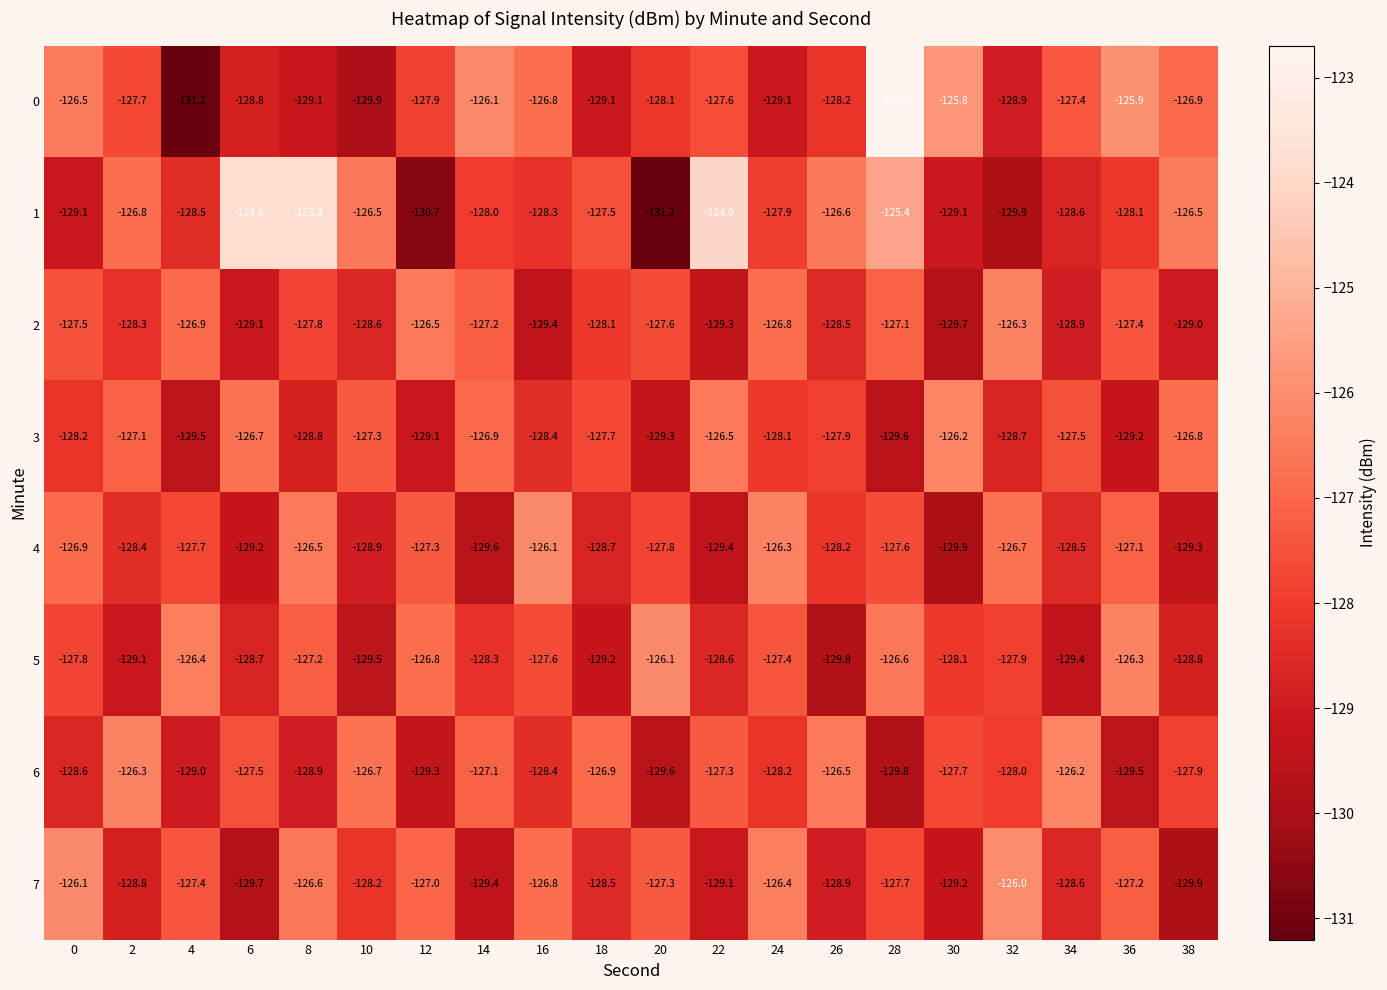

How many categories are shown in the chart?

20